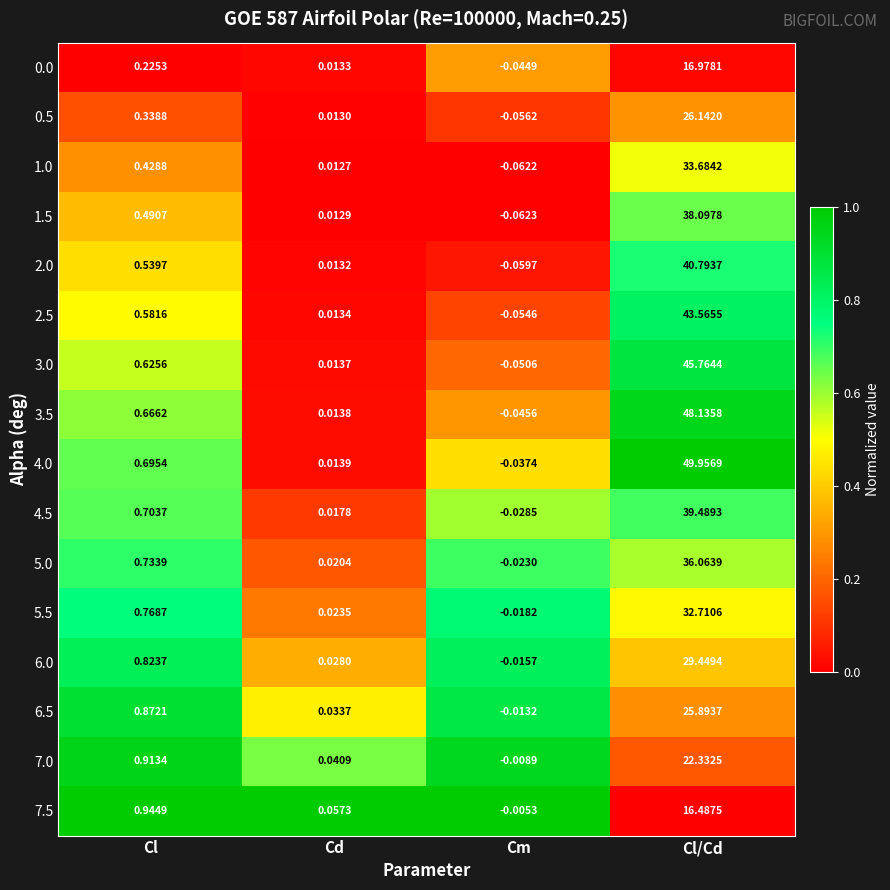

At which category is the sum across all series the highest?

Cl/Cd